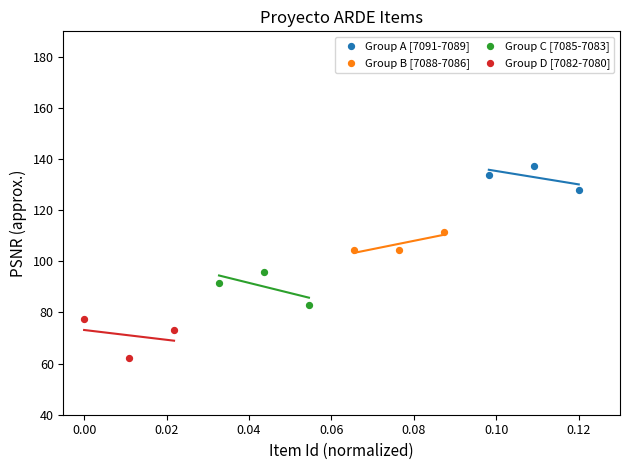

Which series reaches the minimum Y coordinate?

Group D [7082-7080]